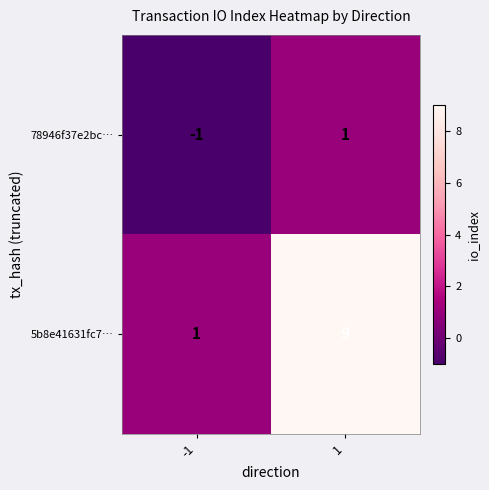

What is the difference between the 5b8e41631fc7… values at 1 and -1?

8